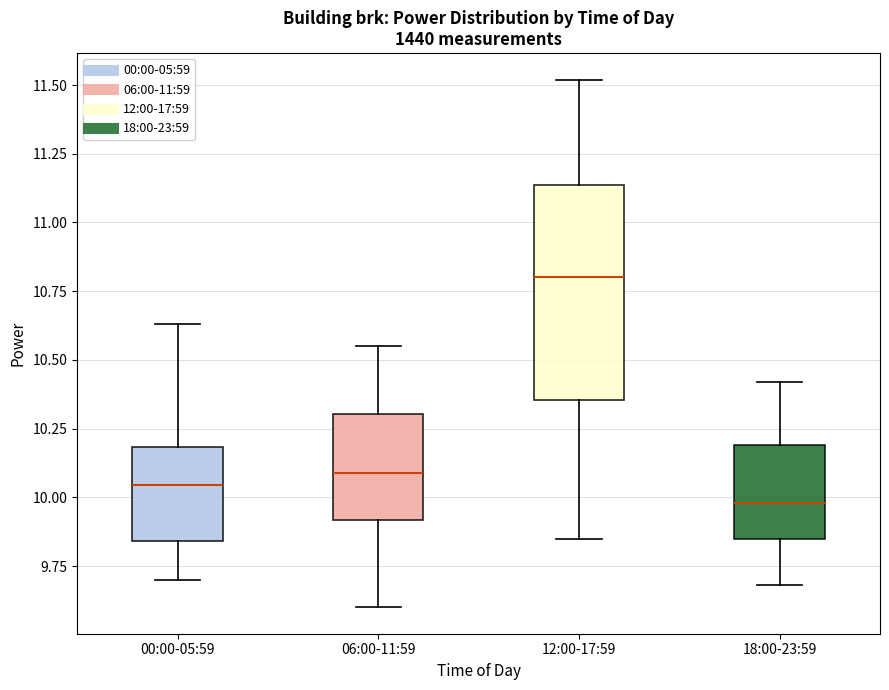

Reading left to right, read every box against the y-axis: the position of its median line, the range the box covers, and the ends of its whiskers. The values are not printed on the chart, so give them approximately, as read against the axis.

00:00-05:59: median 10.05, box 9.85 to 10.20, whiskers 9.70 to 10.65
06:00-11:59: median 10.10, box 9.90 to 10.30, whiskers 9.60 to 10.55
12:00-17:59: median 10.80, box 10.35 to 11.15, whiskers 9.85 to 11.50
18:00-23:59: median 10.00, box 9.85 to 10.20, whiskers 9.70 to 10.40